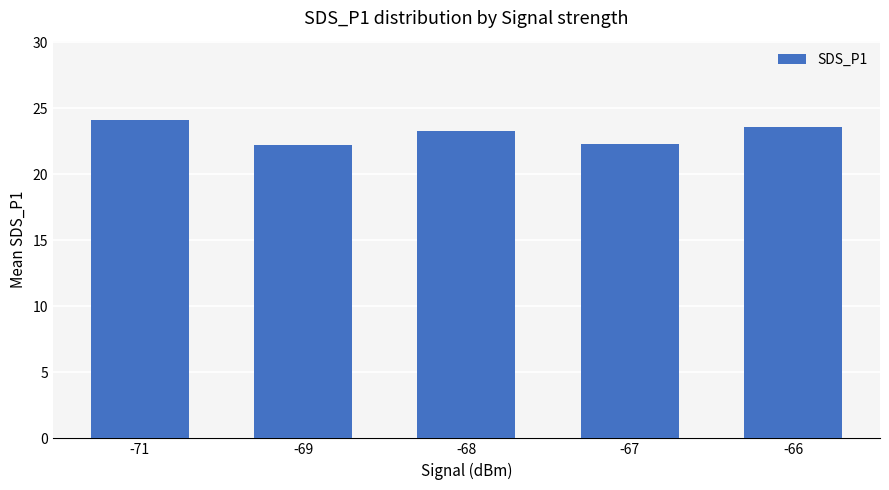

What is the minimum value shown in the chart?

22.2